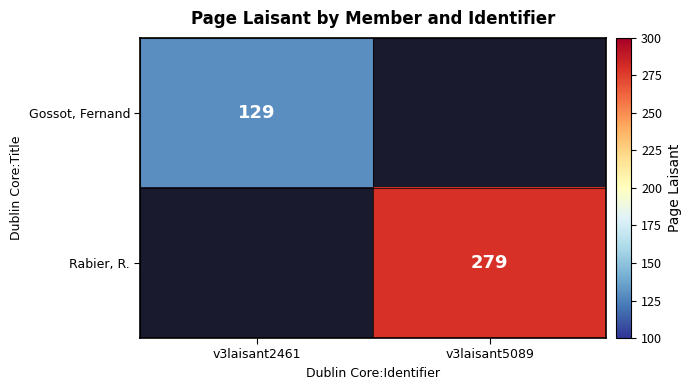

Between v3laisant2461 and v3laisant5089, which is larger?

v3laisant5089